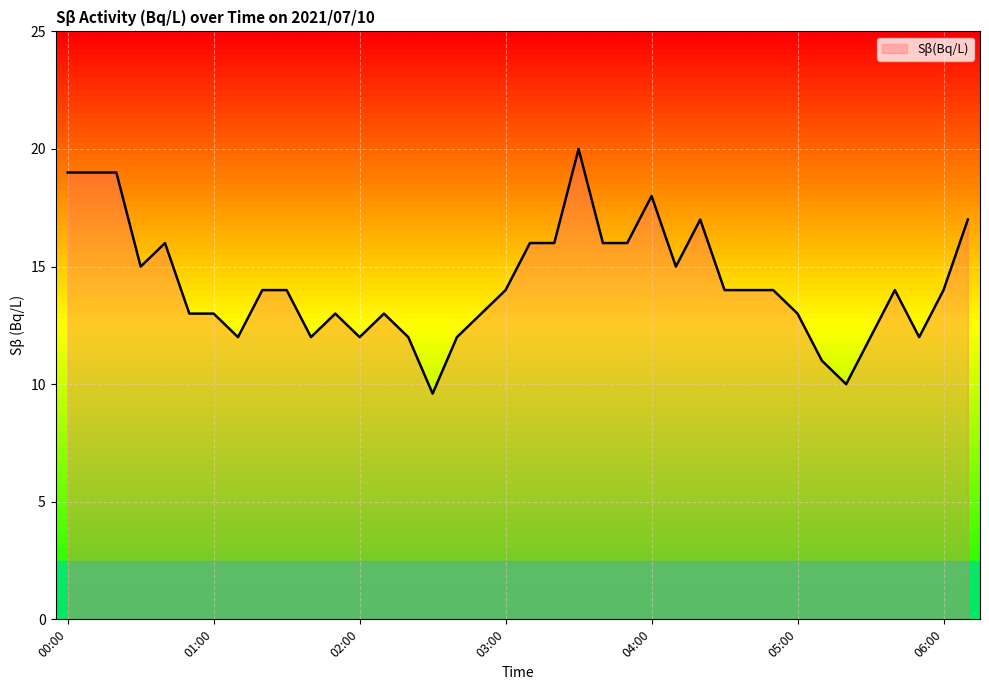

What is the greatest value displayed?

20.0